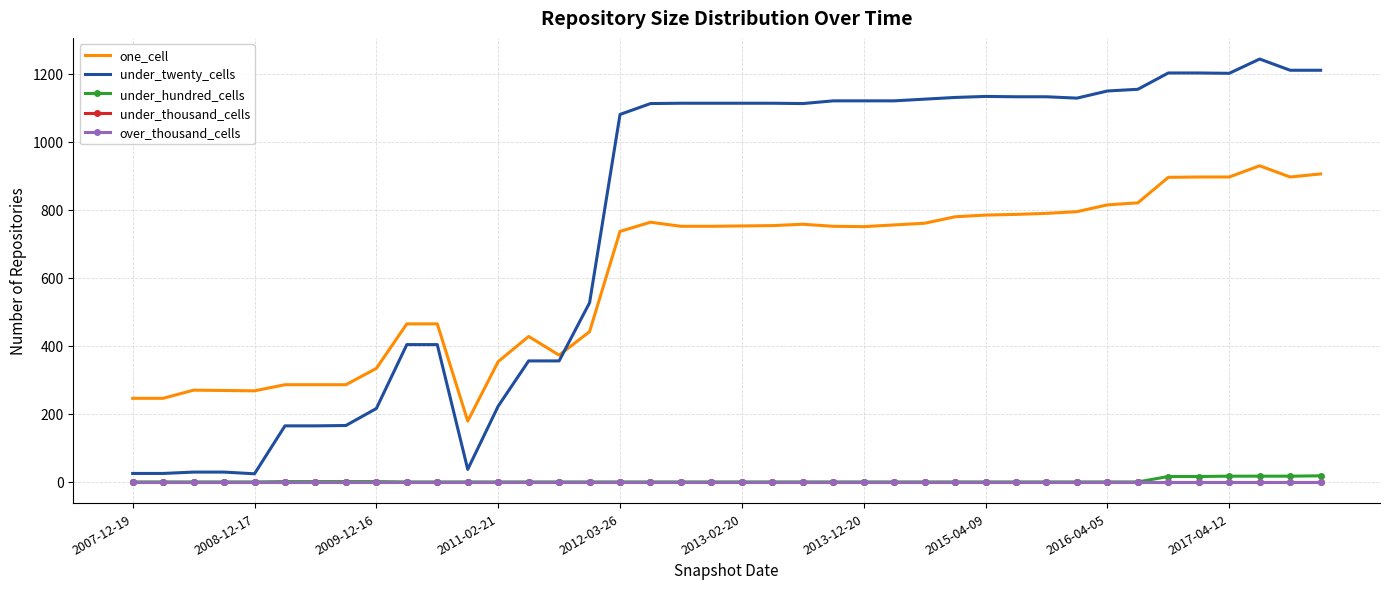

List the series in order of their peak value, lowest first.

under_thousand_cells, over_thousand_cells, under_hundred_cells, one_cell, under_twenty_cells